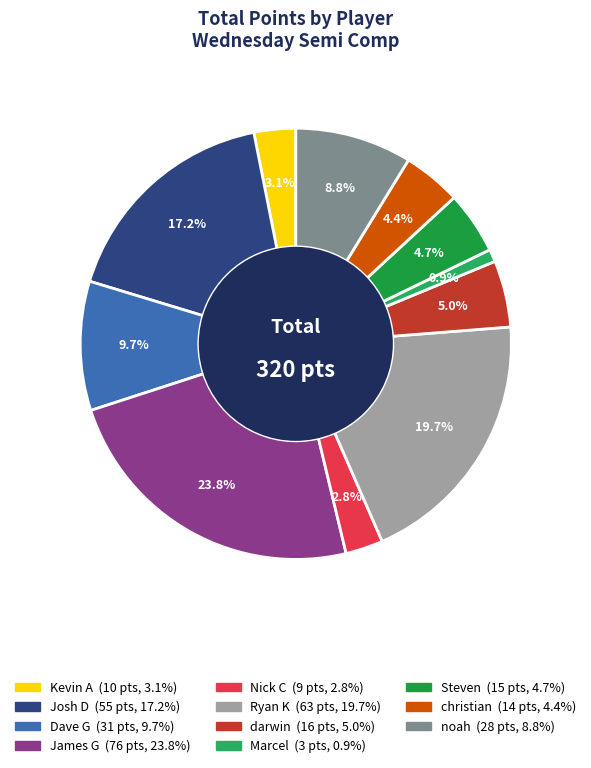

Between darwin and Nick C, which is larger?

darwin